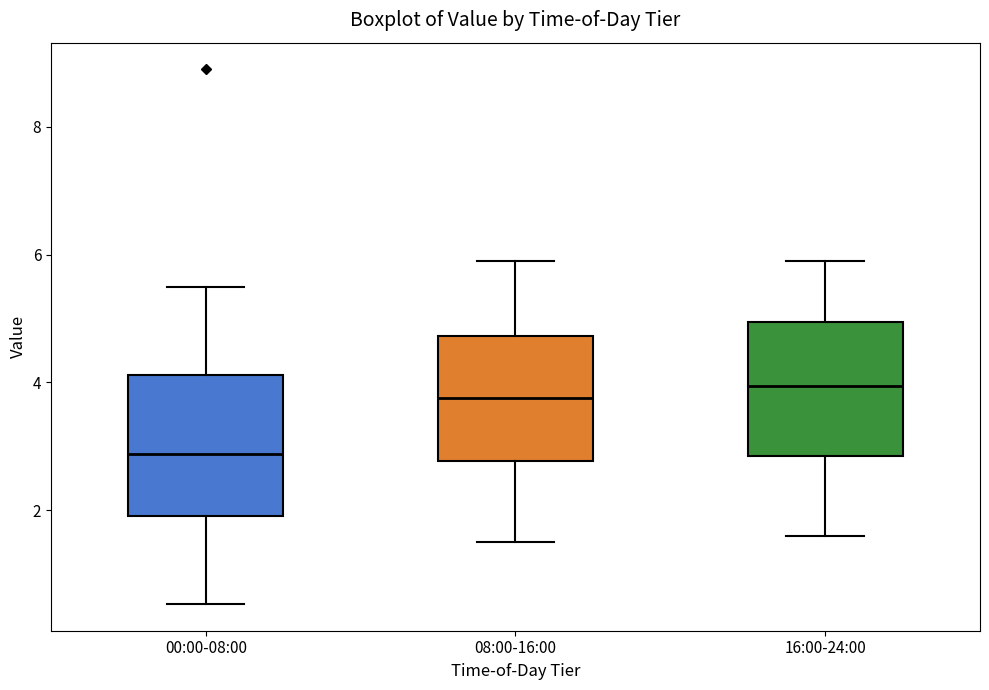

Which box's median line is the lowest?

00:00-08:00